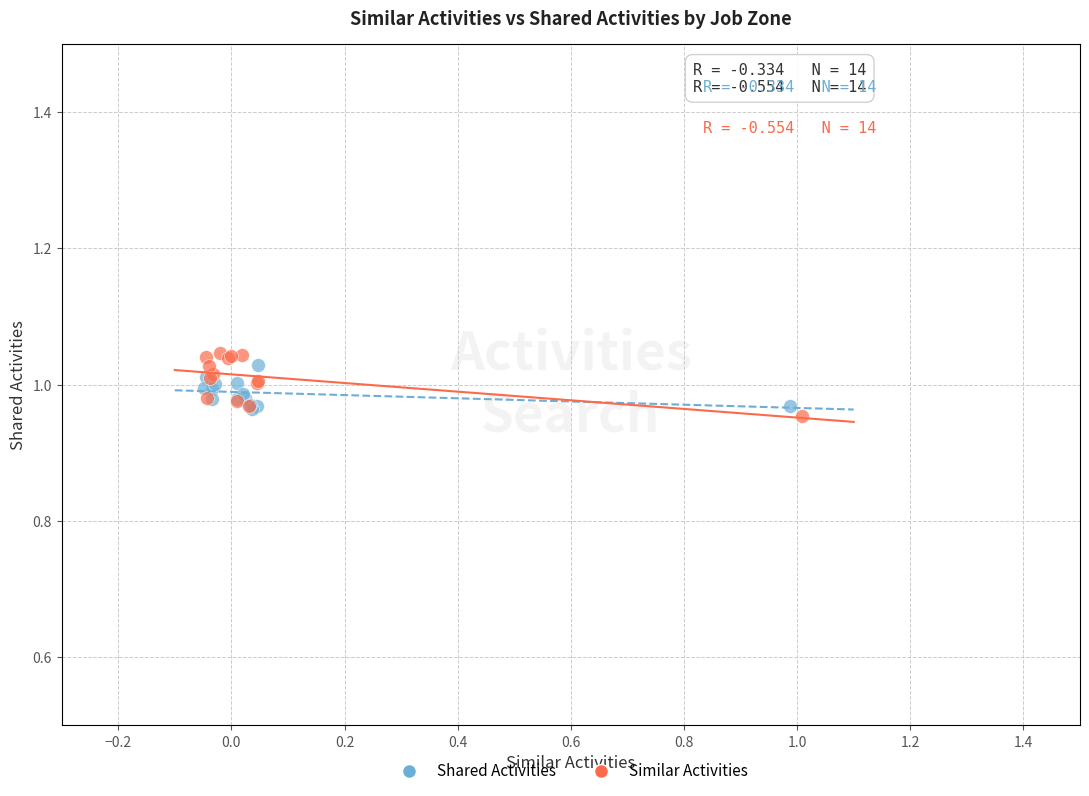

Which series reaches the maximum Y coordinate?

Similar Activities